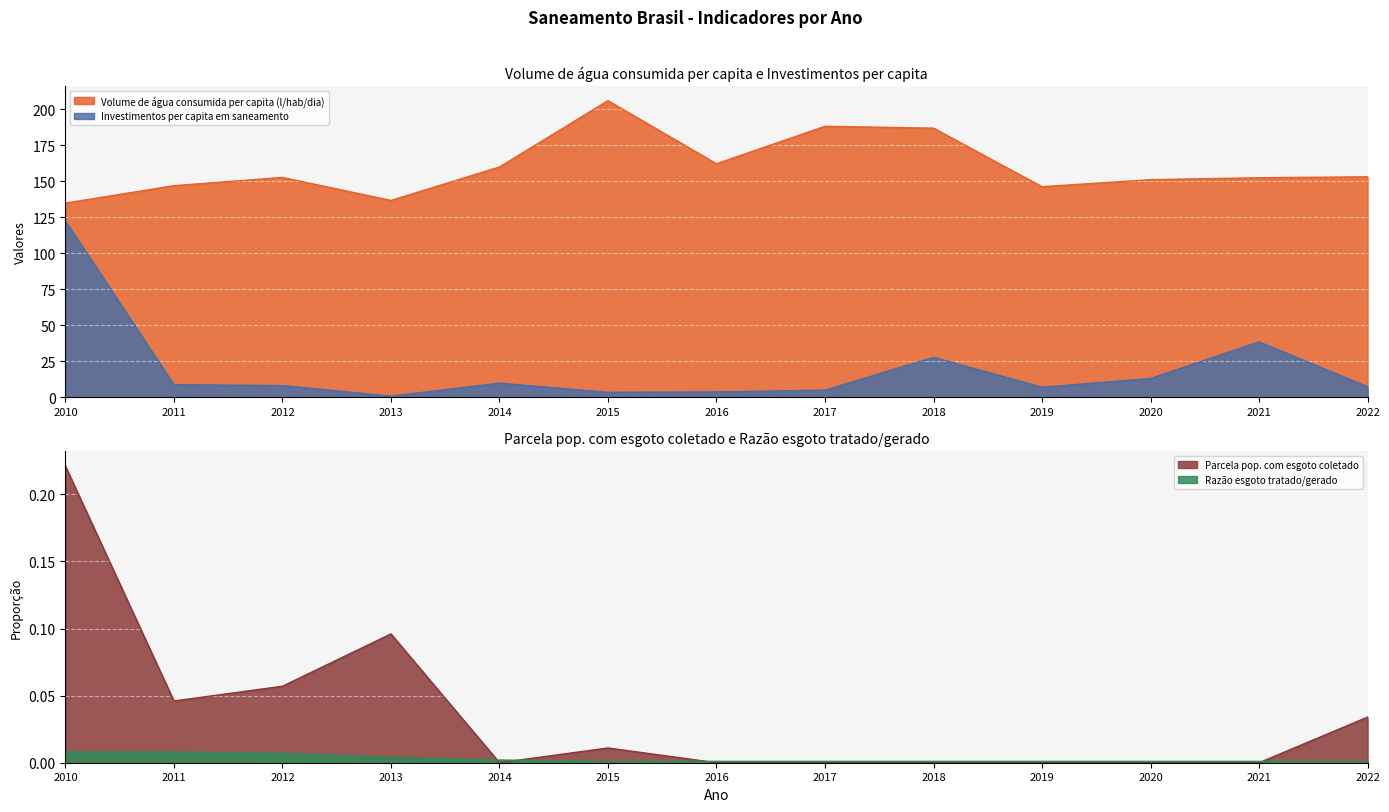

The value of Parcela pop. com esgoto coletado at 2014 is -0.1. True or false?

False